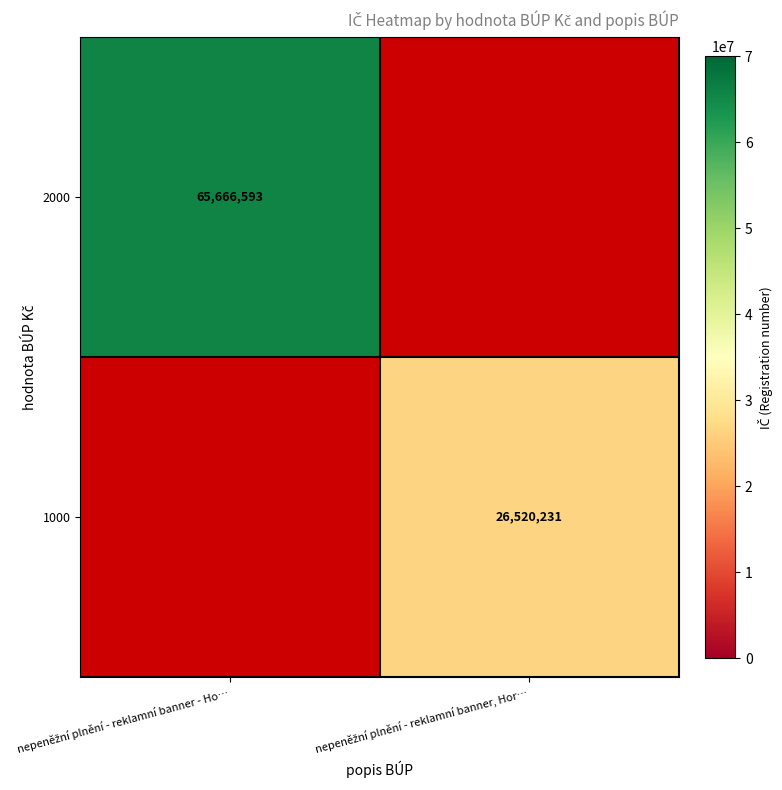

Which series has the widest spread of values?

2000